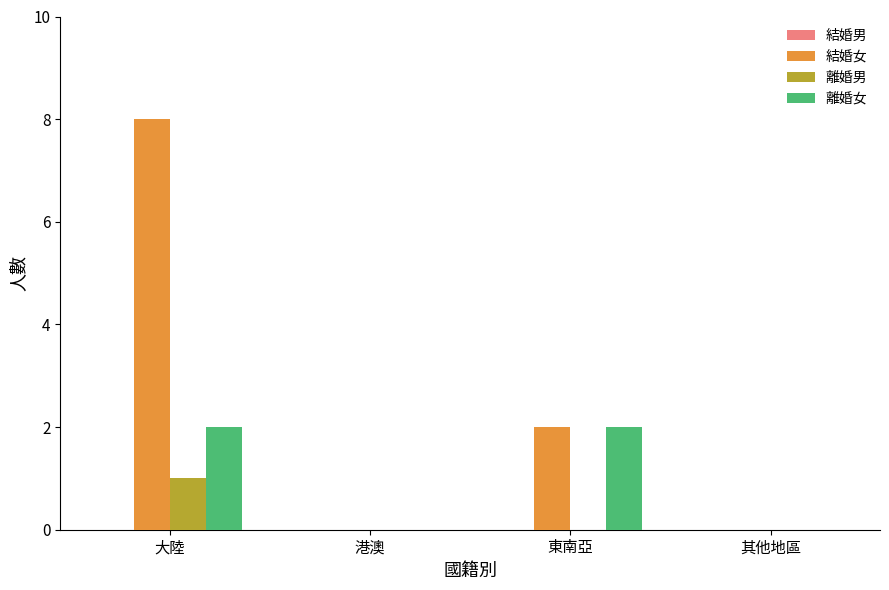

Reading left to right, what are all the values shown in this chart?

結婚女: 大陸=8	港澳=0	東南亞=2	其他地區=0
離婚男: 大陸=1	港澳=0	東南亞=0	其他地區=0
離婚女: 大陸=2	港澳=0	東南亞=2	其他地區=0